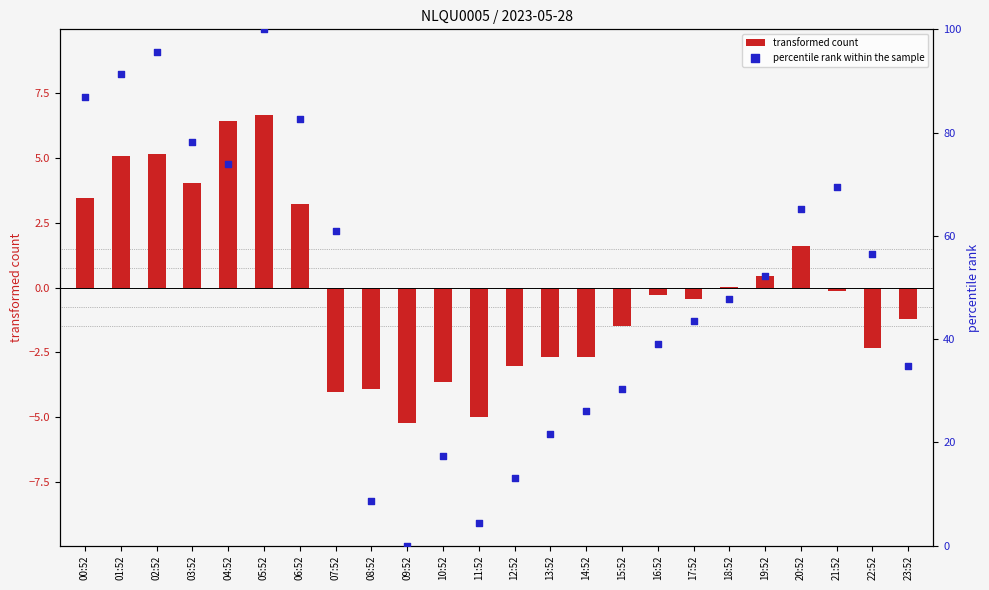

At how many categories does at least one series exceed 6?

22